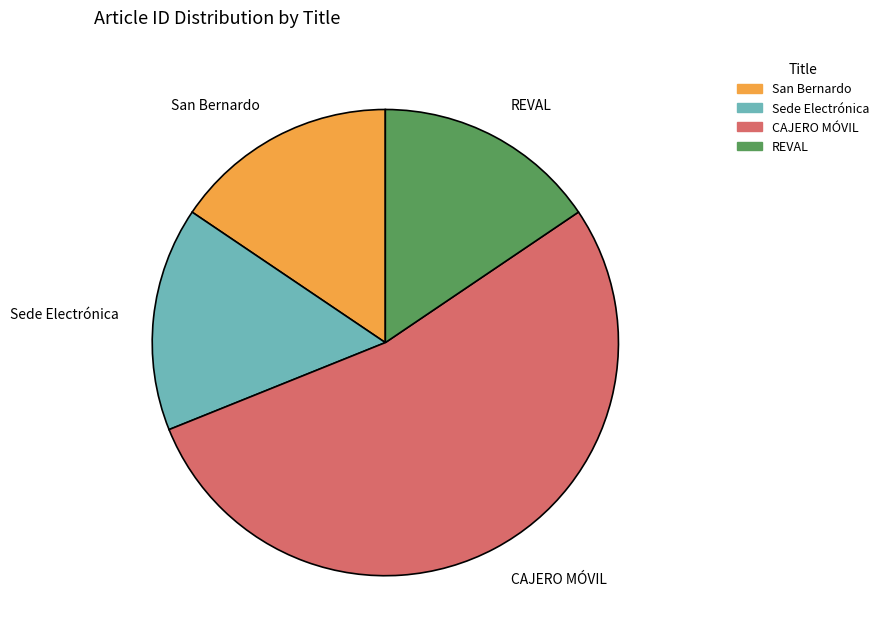

Do Sede Electrónica and REVAL together represent more than half of the pie?

No